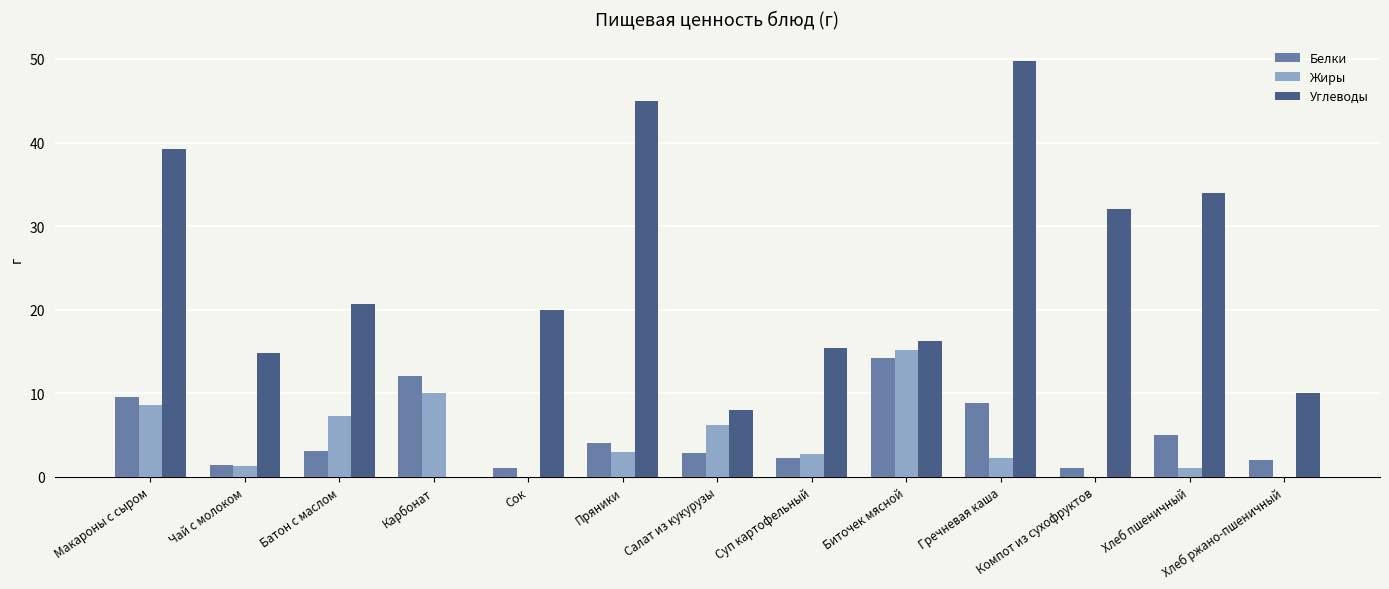

What is the sum of all Углеводы values?

305.1